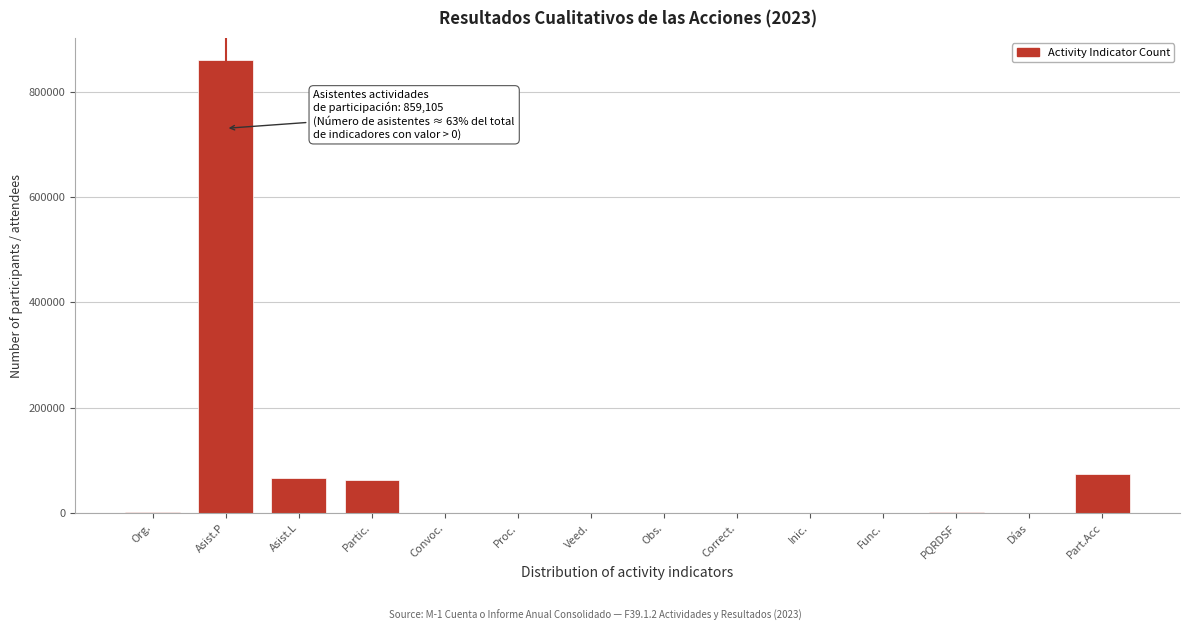

What is the sum of all values?

1066149